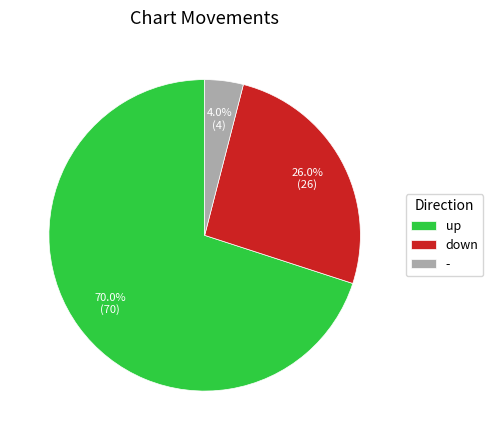

Which category accounts for the majority?

up